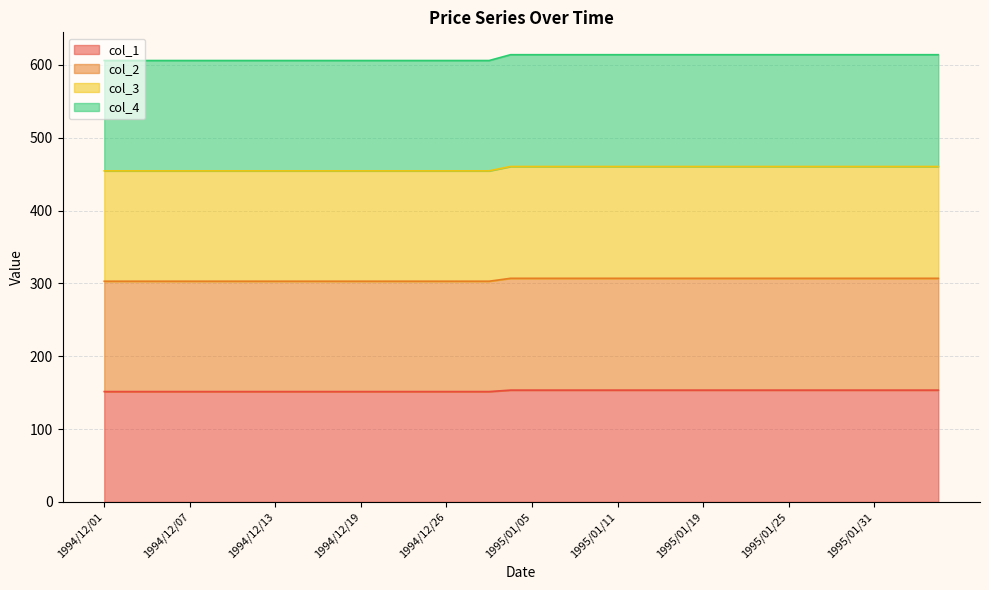

Reading left to right, transcribe all the data shown in this chart.

col_1: 1994/12/01=151.5	1994/12/02=151.5	1994/12/05=151.5	1994/12/06=151.5	1994/12/07=151.5	1994/12/08=151.5	1994/12/09=151.5	1994/12/12=151.5	1994/12/13=151.5	1994/12/14=151.5	1994/12/15=151.5	1994/12/16=151.5	1994/12/19=151.5	1994/12/20=151.5	1994/12/21=151.5	1994/12/22=151.5	1994/12/26=151.5	1994/12/27=151.5	1994/12/28=151.5	1995/01/04=153.5	1995/01/05=153.5	1995/01/06=153.5	1995/01/09=153.5	1995/01/10=153.5	1995/01/11=153.5	1995/01/12=153.5	1995/01/13=153.5	1995/01/18=153.5	1995/01/19=153.5	1995/01/20=153.5	1995/01/23=153.5	1995/01/24=153.5	1995/01/25=153.5	1995/01/26=153.5	1995/01/27=153.5	1995/01/30=153.5	1995/01/31=153.5	1995/02/01=153.5	1995/02/02=153.5	1995/02/03=153.5
col_2: 1994/12/01=303.0	1994/12/02=303.0	1994/12/05=303.0	1994/12/06=303.0	1994/12/07=303.0	1994/12/08=303.0	1994/12/09=303.0	1994/12/12=303.0	1994/12/13=303.0	1994/12/14=303.0	1994/12/15=303.0	1994/12/16=303.0	1994/12/19=303.0	1994/12/20=303.0	1994/12/21=303.0	1994/12/22=303.0	1994/12/26=303.0	1994/12/27=303.0	1994/12/28=303.0	1995/01/04=307.0	1995/01/05=307.0	1995/01/06=307.0	1995/01/09=307.0	1995/01/10=307.0	1995/01/11=307.0	1995/01/12=307.0	1995/01/13=307.0	1995/01/18=307.0	1995/01/19=307.0	1995/01/20=307.0	1995/01/23=307.0	1995/01/24=307.0	1995/01/25=307.0	1995/01/26=307.0	1995/01/27=307.0	1995/01/30=307.0	1995/01/31=307.0	1995/02/01=307.0	1995/02/02=307.0	1995/02/03=307.0
col_3: 1994/12/01=454.5	1994/12/02=454.5	1994/12/05=454.5	1994/12/06=454.5	1994/12/07=454.5	1994/12/08=454.5	1994/12/09=454.5	1994/12/12=454.5	1994/12/13=454.5	1994/12/14=454.5	1994/12/15=454.5	1994/12/16=454.5	1994/12/19=454.5	1994/12/20=454.5	1994/12/21=454.5	1994/12/22=454.5	1994/12/26=454.5	1994/12/27=454.5	1994/12/28=454.5	1995/01/04=460.5	1995/01/05=460.5	1995/01/06=460.5	1995/01/09=460.5	1995/01/10=460.5	1995/01/11=460.5	1995/01/12=460.5	1995/01/13=460.5	1995/01/18=460.5	1995/01/19=460.5	1995/01/20=460.5	1995/01/23=460.5	1995/01/24=460.5	1995/01/25=460.5	1995/01/26=460.5	1995/01/27=460.5	1995/01/30=460.5	1995/01/31=460.5	1995/02/01=460.5	1995/02/02=460.5	1995/02/03=460.5
col_4: 1994/12/01=606.0	1994/12/02=606.0	1994/12/05=606.0	1994/12/06=606.0	1994/12/07=606.0	1994/12/08=606.0	1994/12/09=606.0	1994/12/12=606.0	1994/12/13=606.0	1994/12/14=606.0	1994/12/15=606.0	1994/12/16=606.0	1994/12/19=606.0	1994/12/20=606.0	1994/12/21=606.0	1994/12/22=606.0	1994/12/26=606.0	1994/12/27=606.0	1994/12/28=606.0	1995/01/04=614.0	1995/01/05=614.0	1995/01/06=614.0	1995/01/09=614.0	1995/01/10=614.0	1995/01/11=614.0	1995/01/12=614.0	1995/01/13=614.0	1995/01/18=614.0	1995/01/19=614.0	1995/01/20=614.0	1995/01/23=614.0	1995/01/24=614.0	1995/01/25=614.0	1995/01/26=614.0	1995/01/27=614.0	1995/01/30=614.0	1995/01/31=614.0	1995/02/01=614.0	1995/02/02=614.0	1995/02/03=614.0